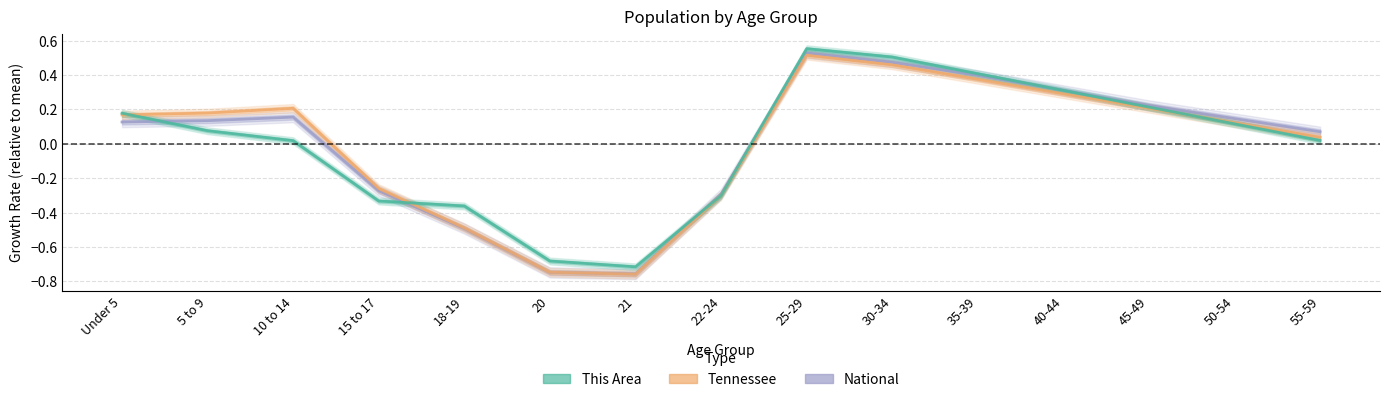

Reading right to left, list all the values displayed in this chart.

This Area: 0.0	0.1	0.2	0.3	0.4	0.5	0.6	-0.3	-0.7	-0.7	-0.4	-0.3	0.0	0.1	0.2
Tennessee: 0.0	0.1	0.2	0.3	0.4	0.5	0.5	-0.3	-0.8	-0.7	-0.5	-0.3	0.2	0.2	0.2
National: 0.1	0.1	0.2	0.3	0.4	0.5	0.5	-0.3	-0.8	-0.7	-0.5	-0.3	0.2	0.1	0.1